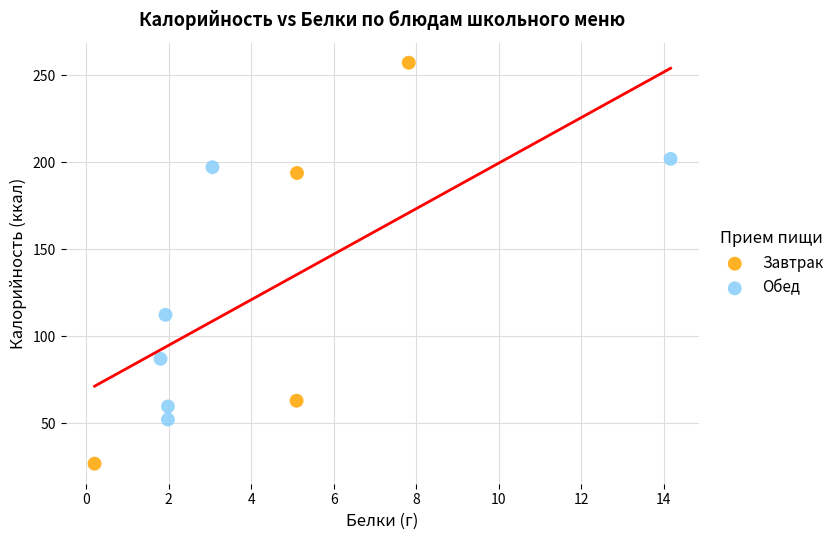

Which series has the widest spread of Y values?

Завтрак